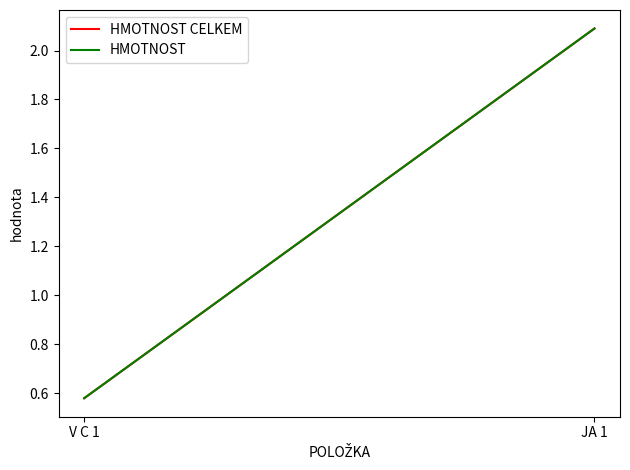

What are all the series names shown in the legend?

HMOTNOST CELKEM, HMOTNOST